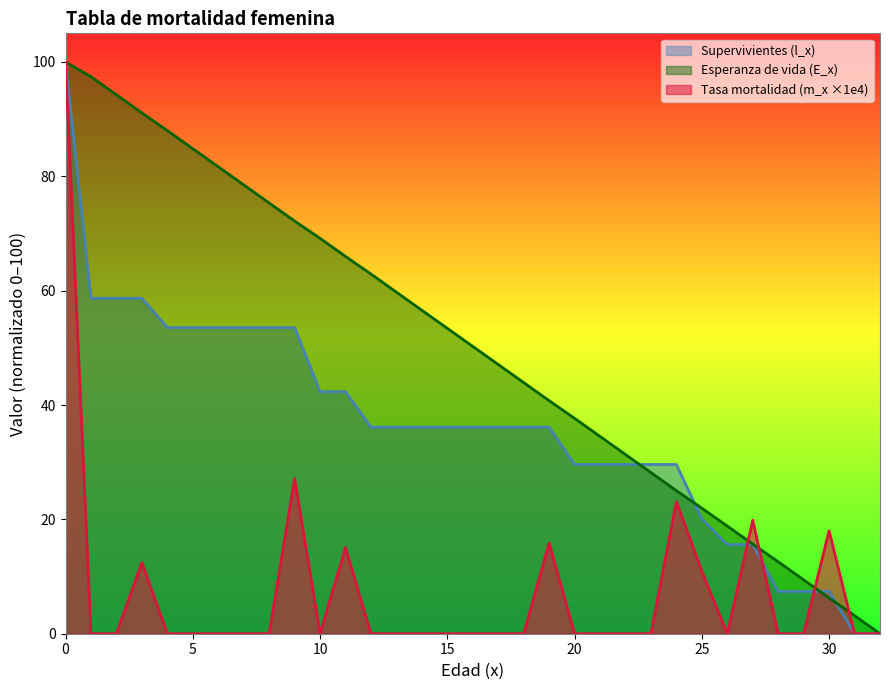

At 19, list the series in order from largest to smallest.

Esperanza de vida (E_x), Supervivientes (l_x), Tasa mortalidad (m_x x1e4)